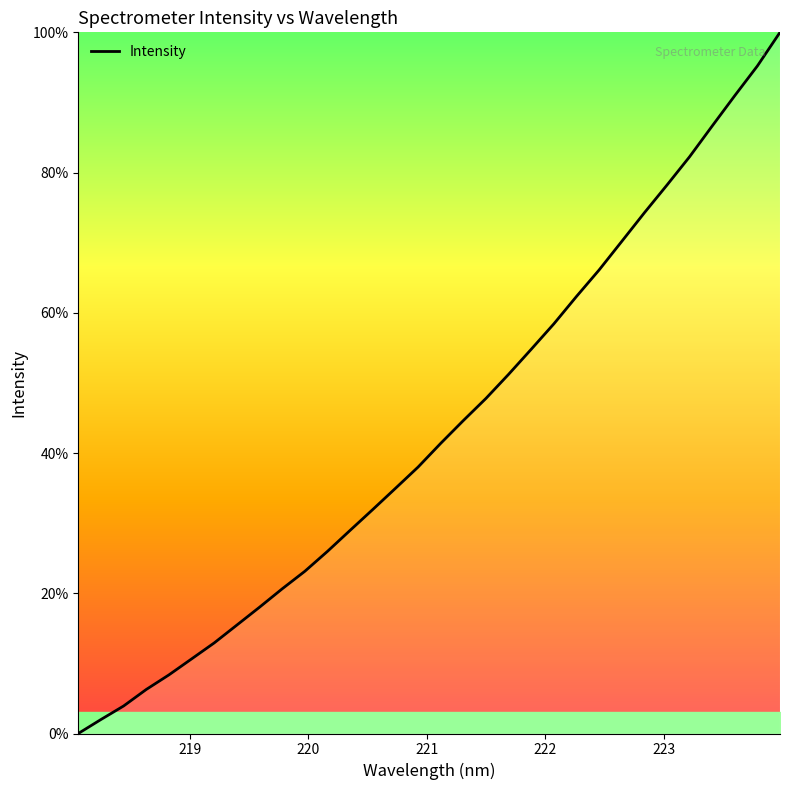

What is the difference between the maximum and minimum values?

100.0